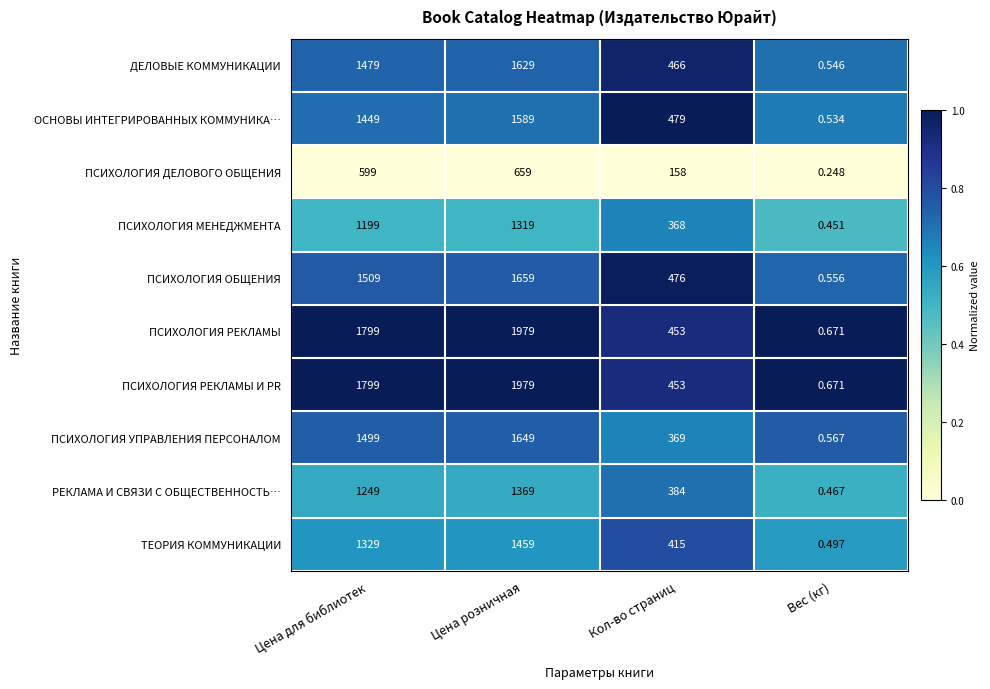

At which label does ПСИХОЛОГИЯ ОБЩЕНИЯ reach its minimum?

Вес (кг)